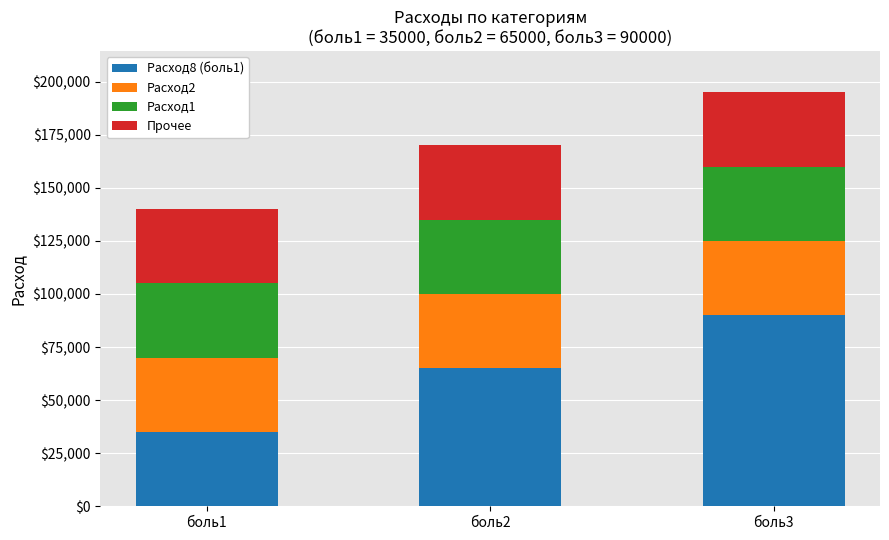

What is the sum of the Расход8 (боль1) values at боль1 and боль3?

125000